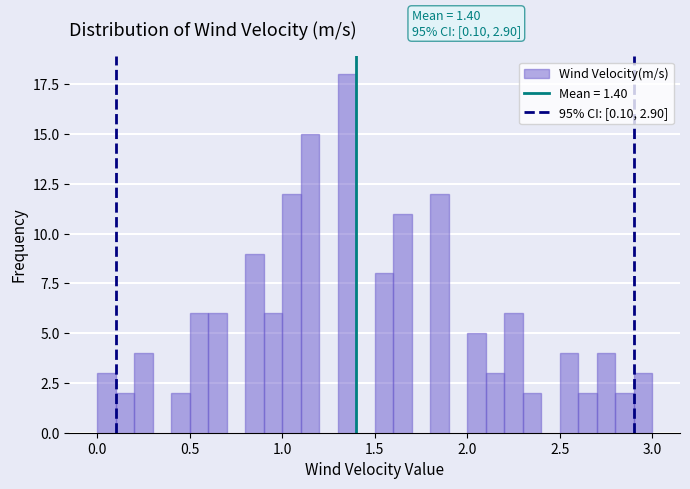

Read against the x-axis, roughly where is the centre of the tallest bar?

1.35